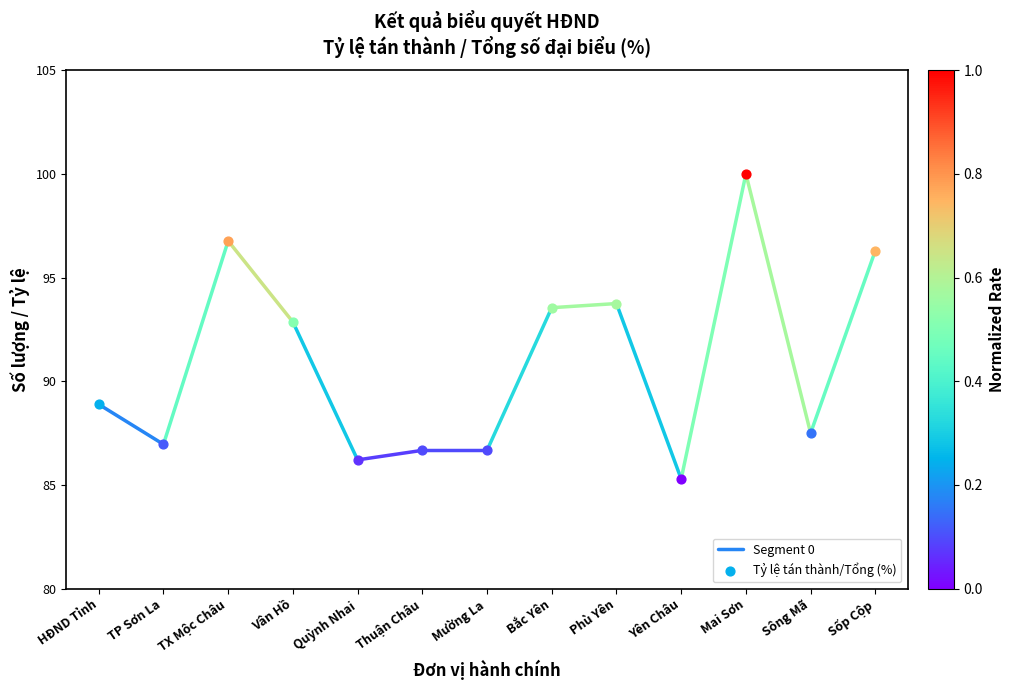

What is the change in value from HĐND Tỉnh to TP Sơn La?

-1.9